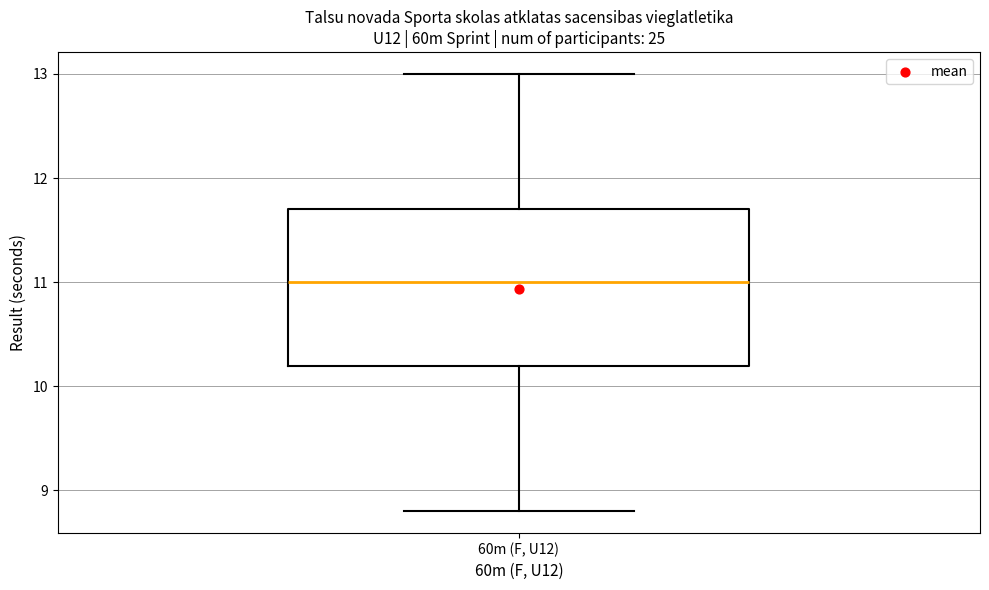

Where does the upper whisker of the box for 60m (F, U12) end on the y-axis? The values are not printed on the chart, so give them approximately, as read against the axis.

13.0